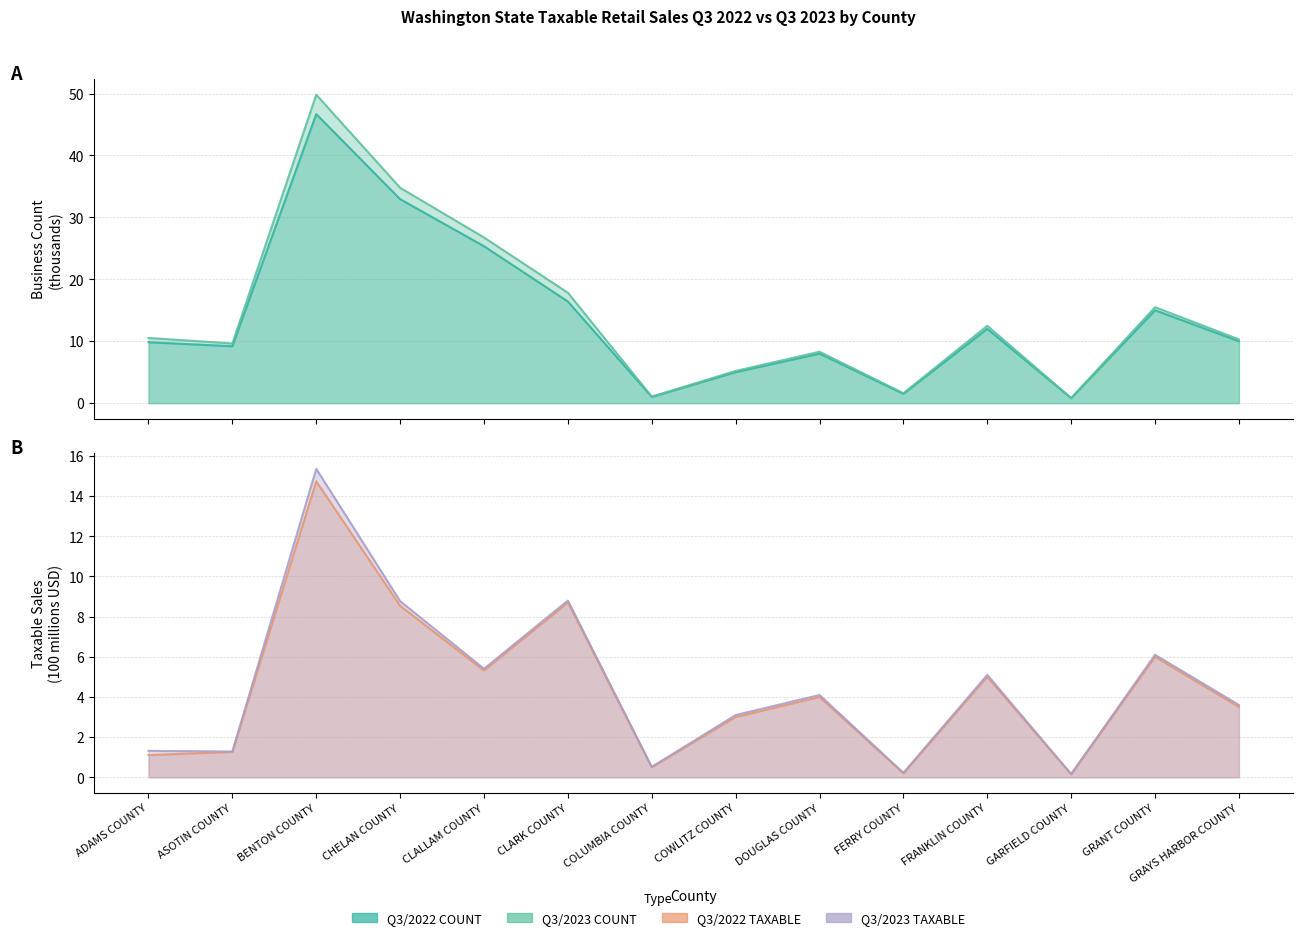

The value of Q3/2022 COUNT at CLARK COUNTY is 16.4. True or false?

True